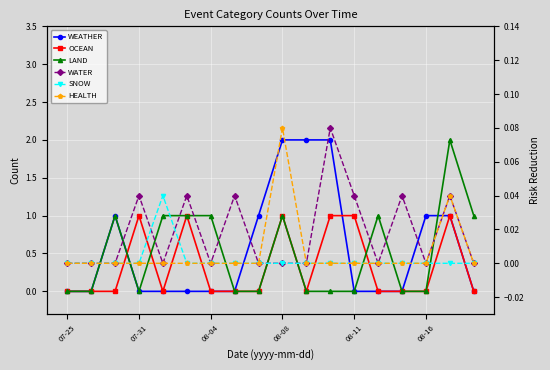

Count the HEALTH values in the range 0 to 1.

18